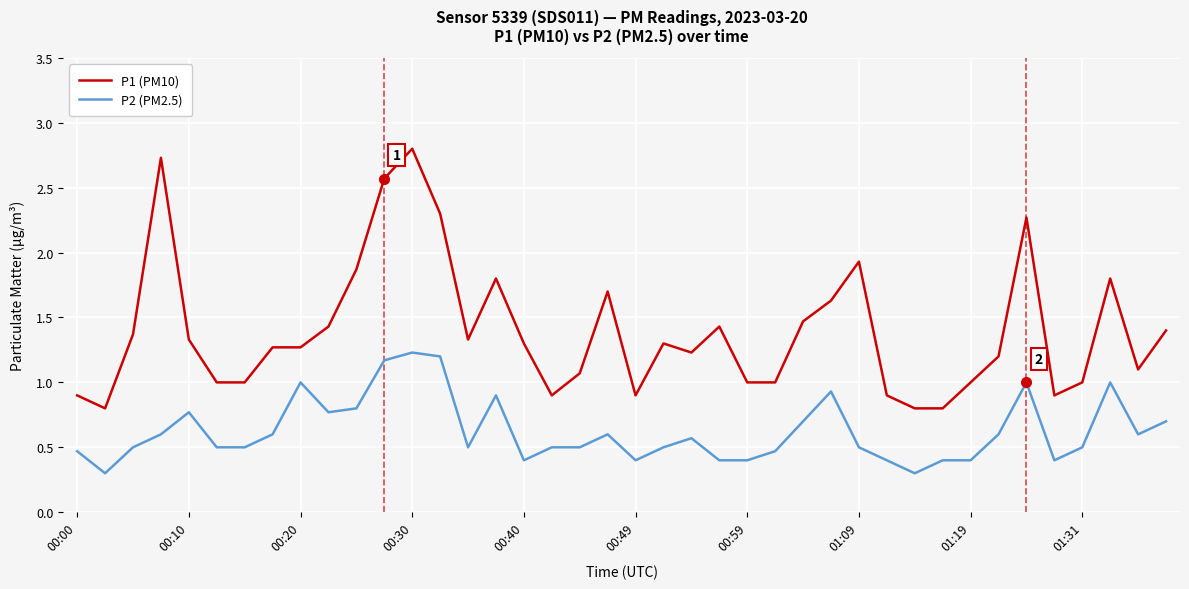

True or false: P2 (PM2.5) and P1 (PM10) cross at least once.

False